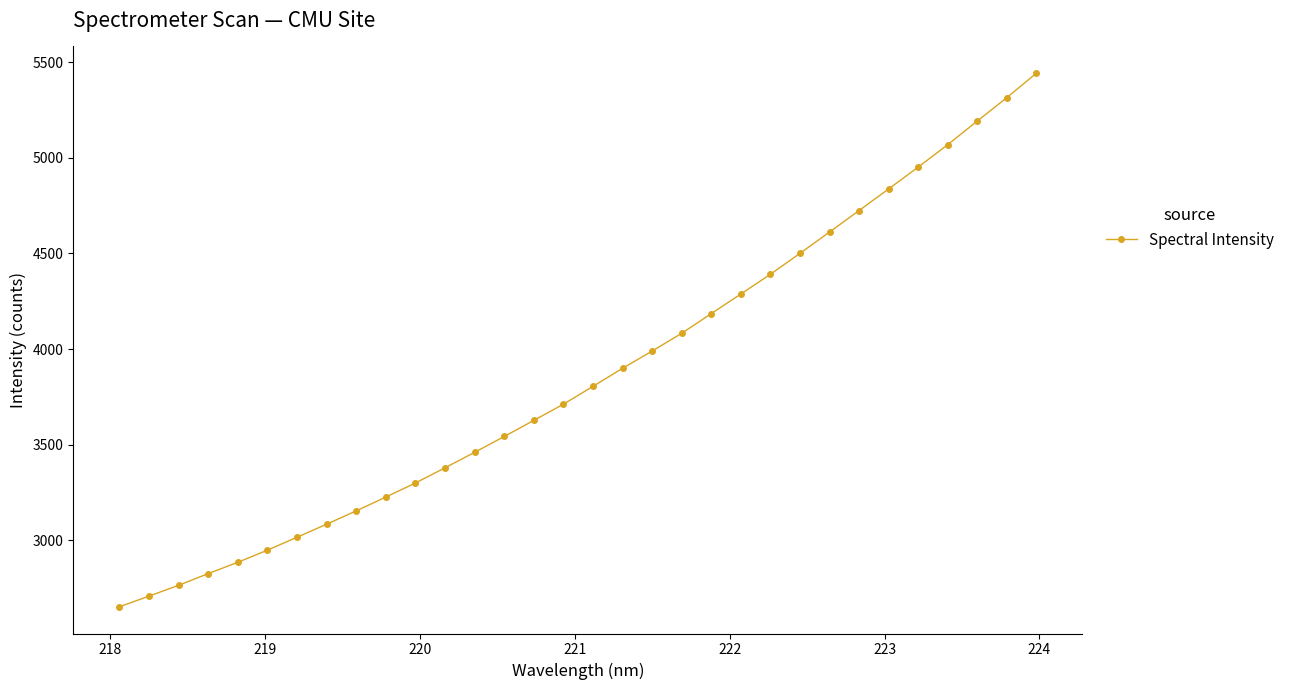

True or false: the data has more than 0 interior local peaks.

False